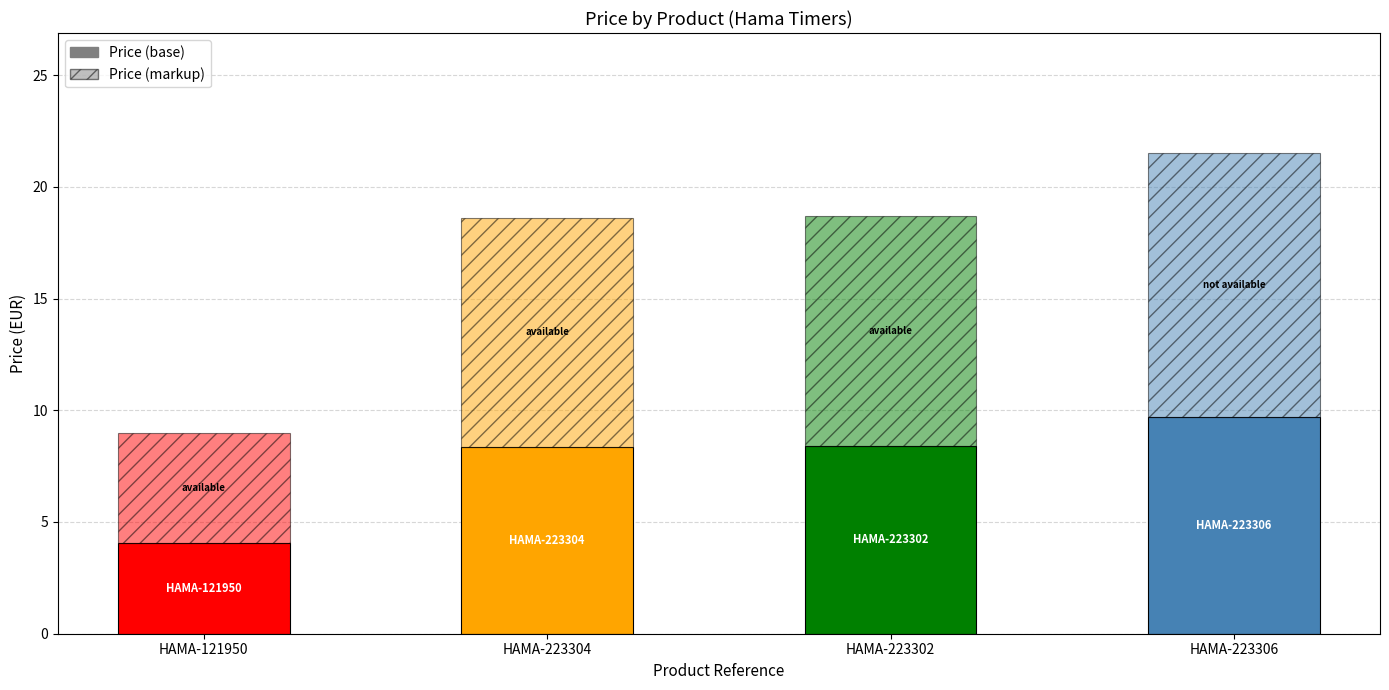

List the labels in order of value, largest first.

HAMA-223306, HAMA-223302, HAMA-223304, HAMA-121950